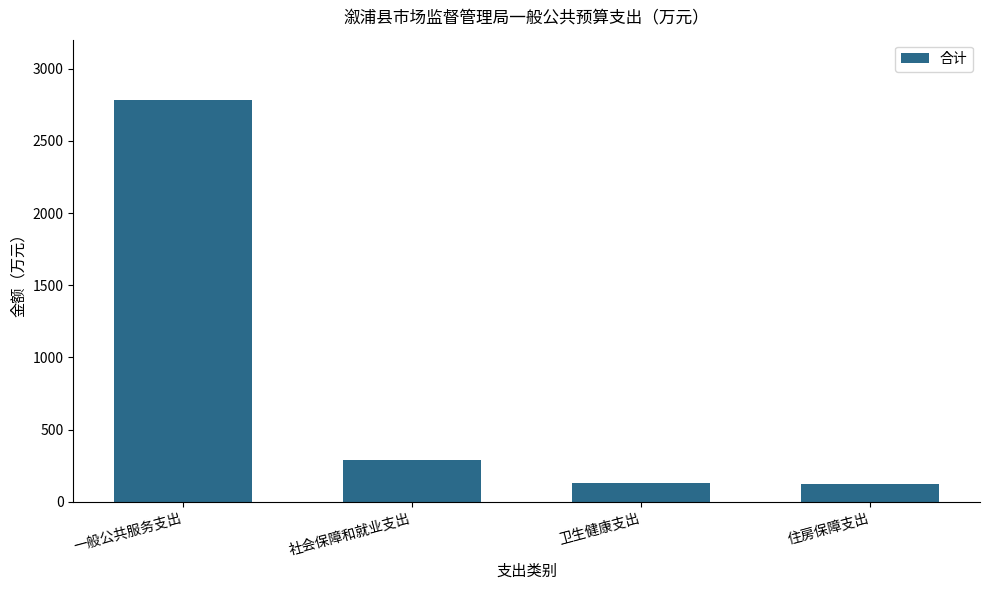

What is the minimum value shown in the chart?

126.3